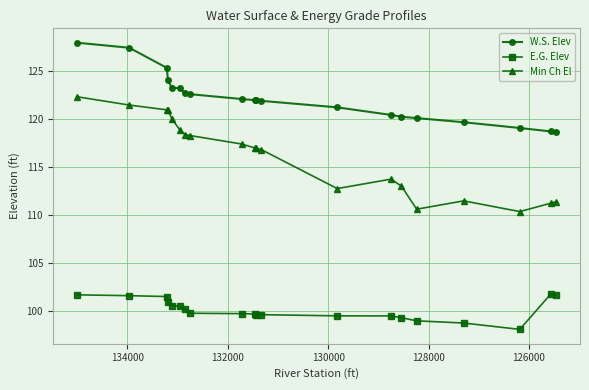

True or false: W.S. Elev and E.G. Elev cross at least once.

False